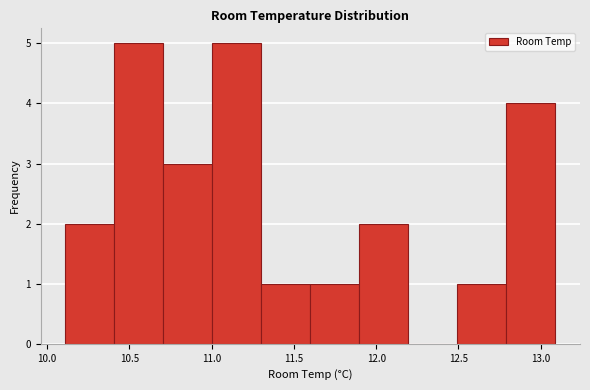

Reading left to right, list every bar in this chart as the range it spans on the x-axis followed by its height. Neither the bar edges nor the heights are printed on the chart, so give them approximately, as read against the axes.

10.1 to 10.4: 2
10.4 to 10.7: 5
10.7 to 11.0: 3
11.0 to 11.3: 5
11.3 to 11.6: 1
11.6 to 11.9: 1
11.9 to 12.2: 2
12.2 to 12.5: 0
12.5 to 12.8: 1
12.8 to 13.1: 4